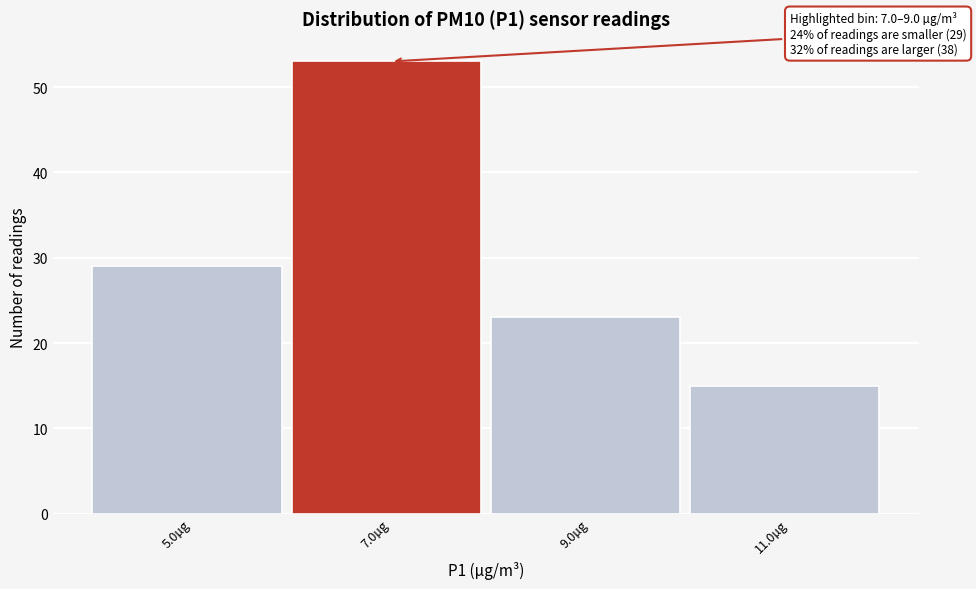

Reading right to left, extract all data points from this chart.

11.0µg=15	9.0µg=23	7.0µg=53	5.0µg=29